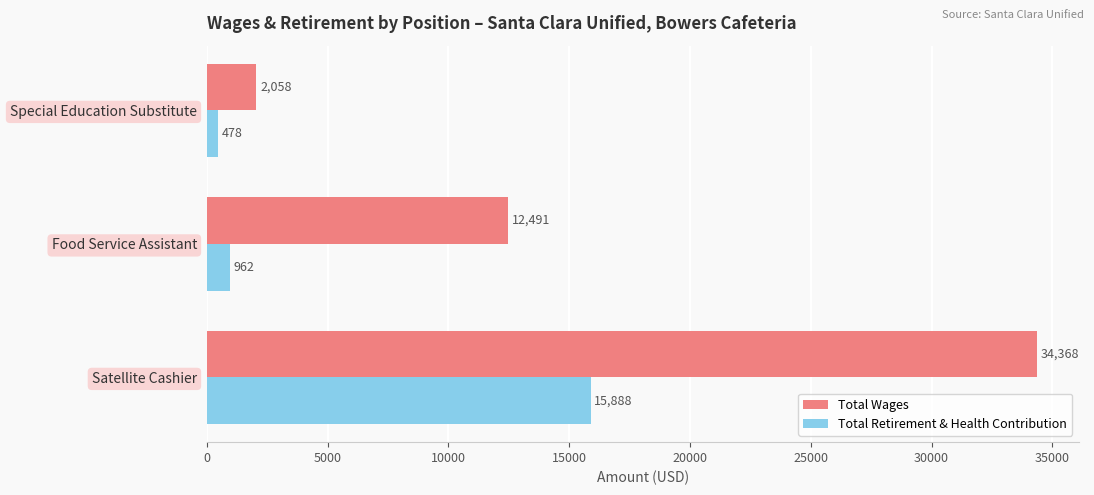

True or false: Total Wages has a value of 2058 at Special Education Substitute.

True